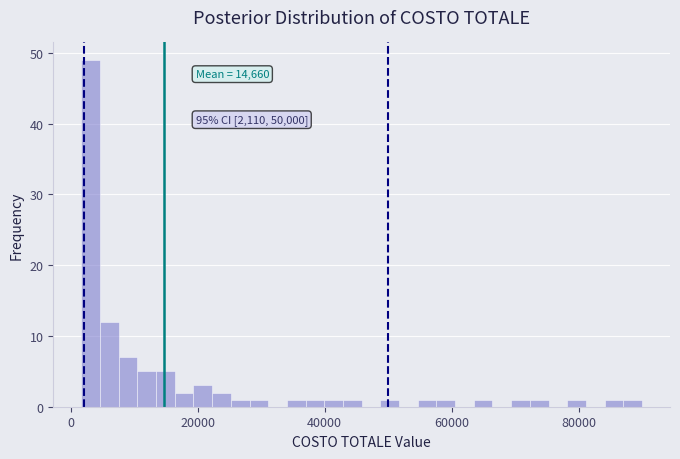

Around what value on the x-axis is the tallest bar? Give the approximate position of its centre, as read against the axis.

4000